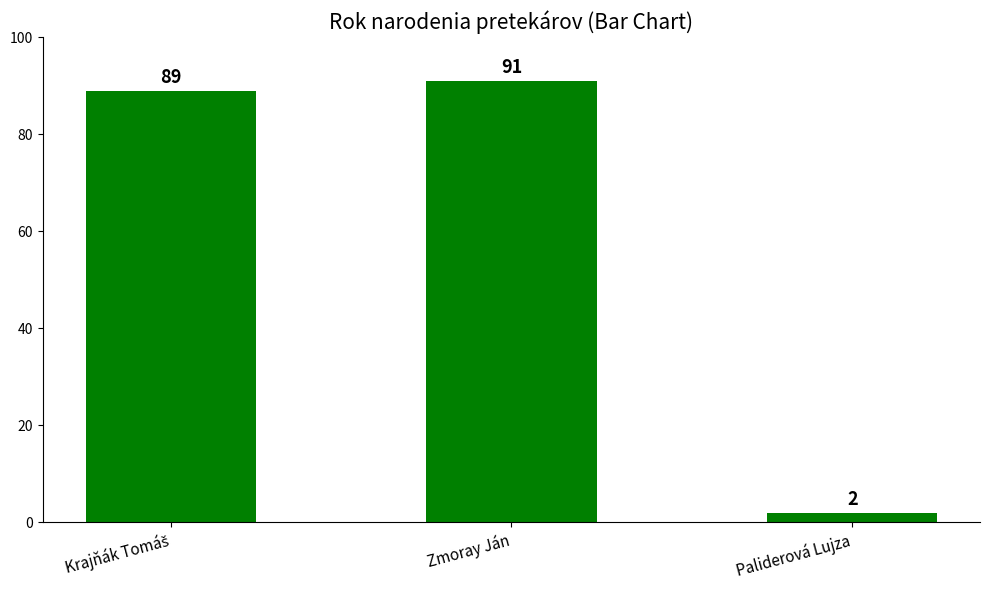

How many data points are less than 89?

1